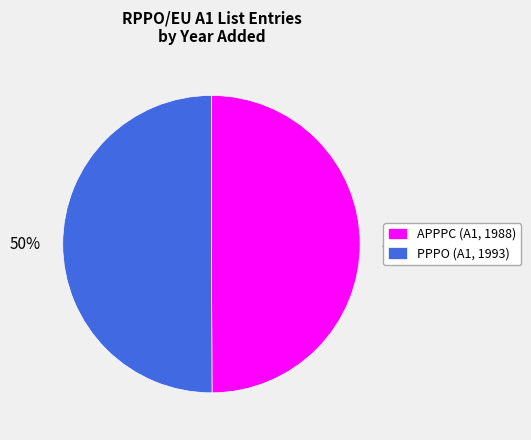

True or false: PPPO accounts for 50% of the total.

True